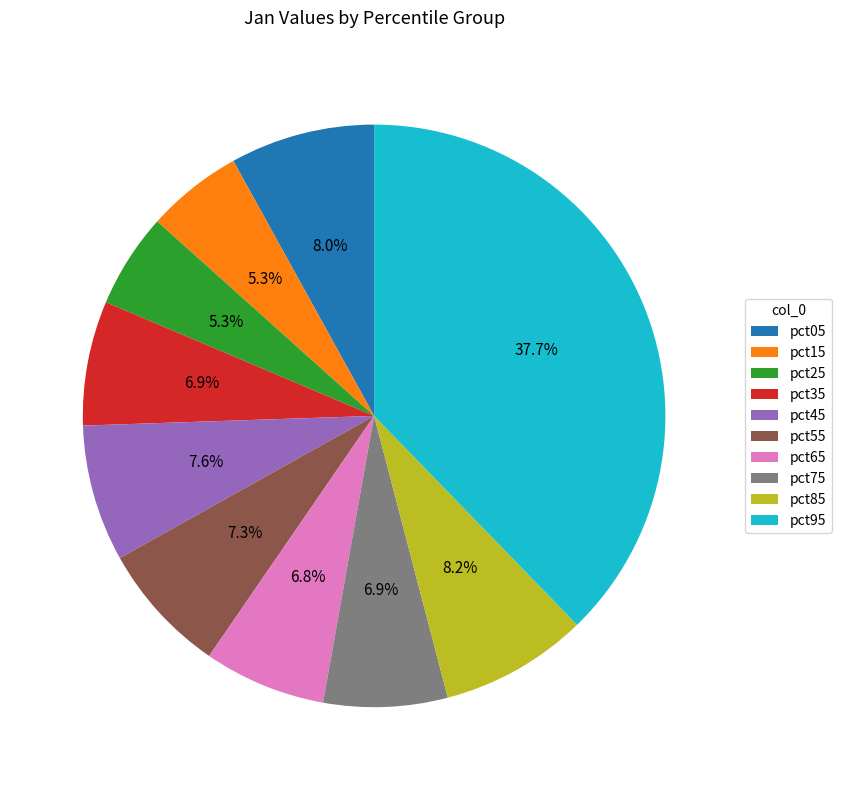

What is the total percentage of pct75 and pct45?

14.5%